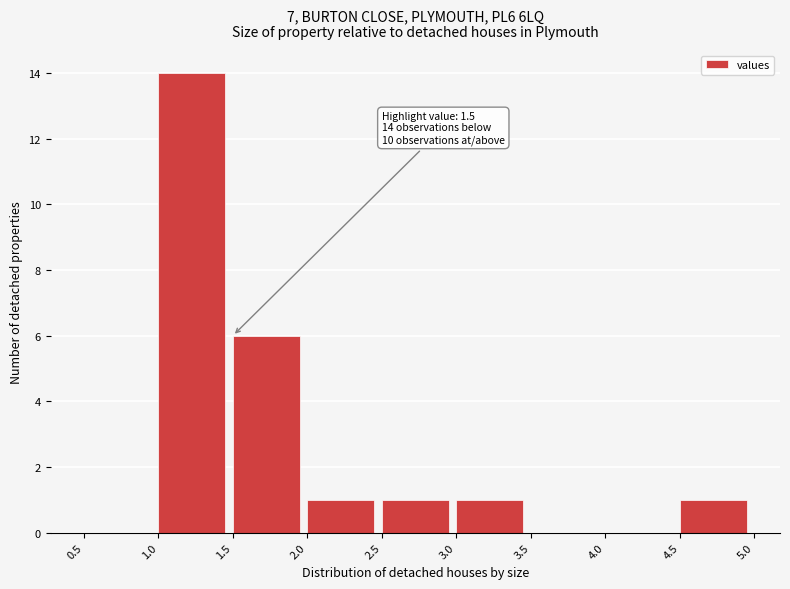

Over which range of the x-axis is the bar tallest?

1.0 to 1.5